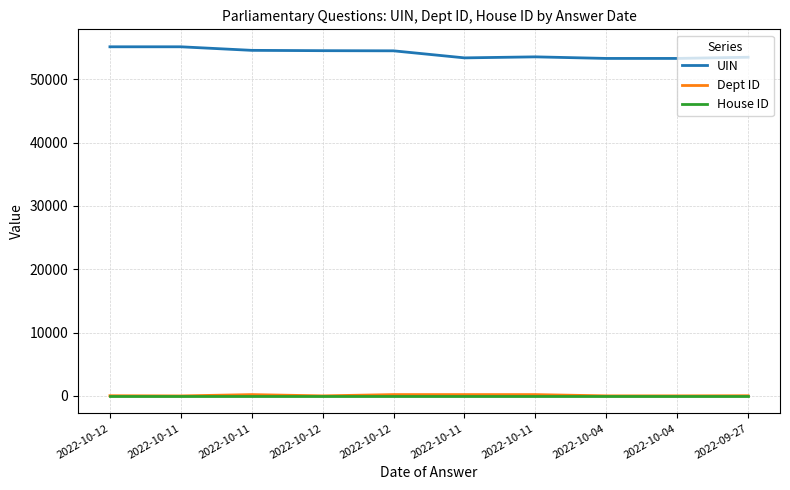

Which series has the widest spread of values?

UIN